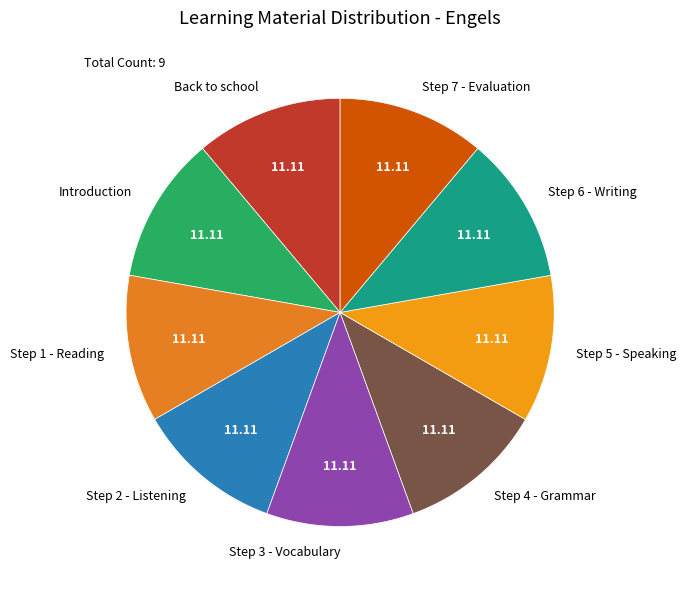

Does any single category account for the majority?

No